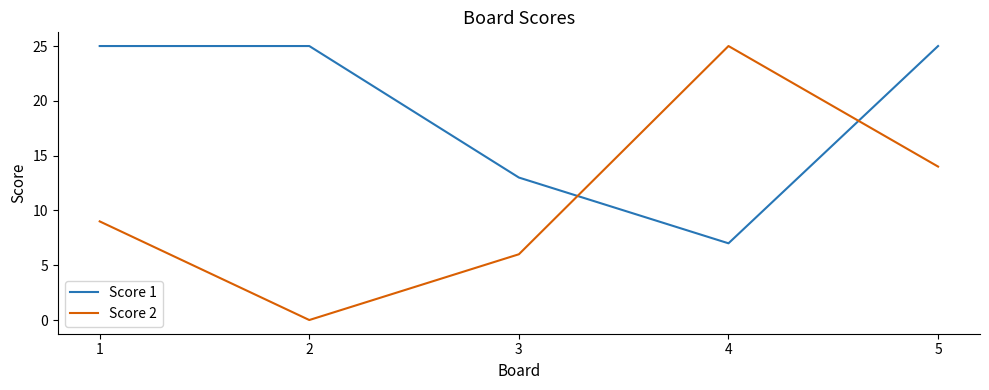

At which label is Score 2 closest to 12?

5